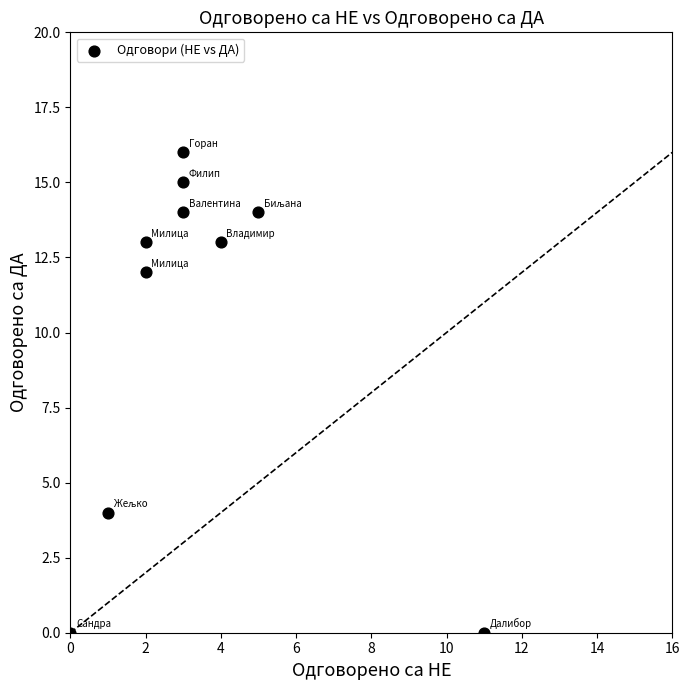

What is the average Y value?

10